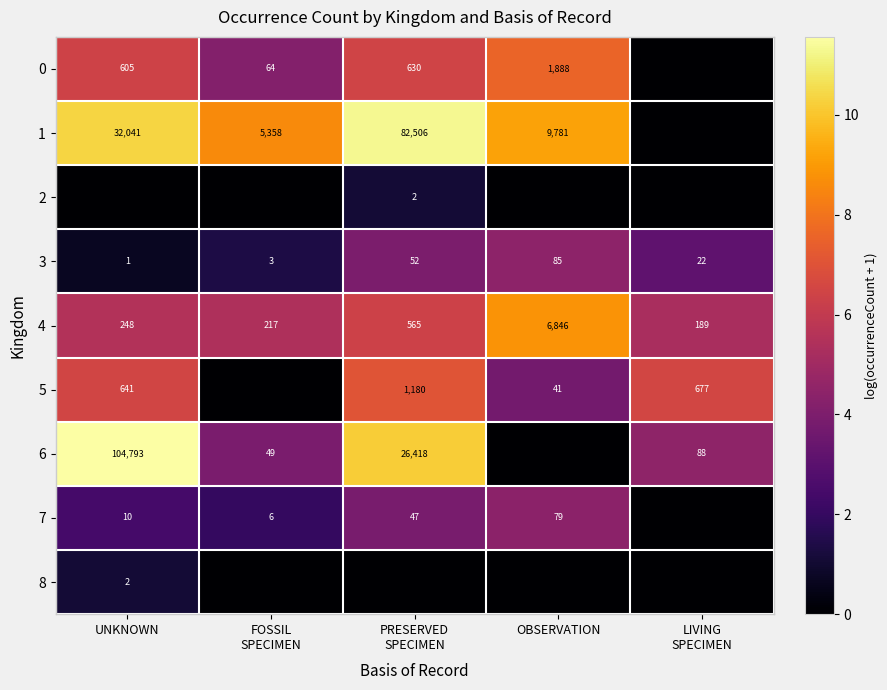

What is the total value across all series at UNKNOWN?

44.5